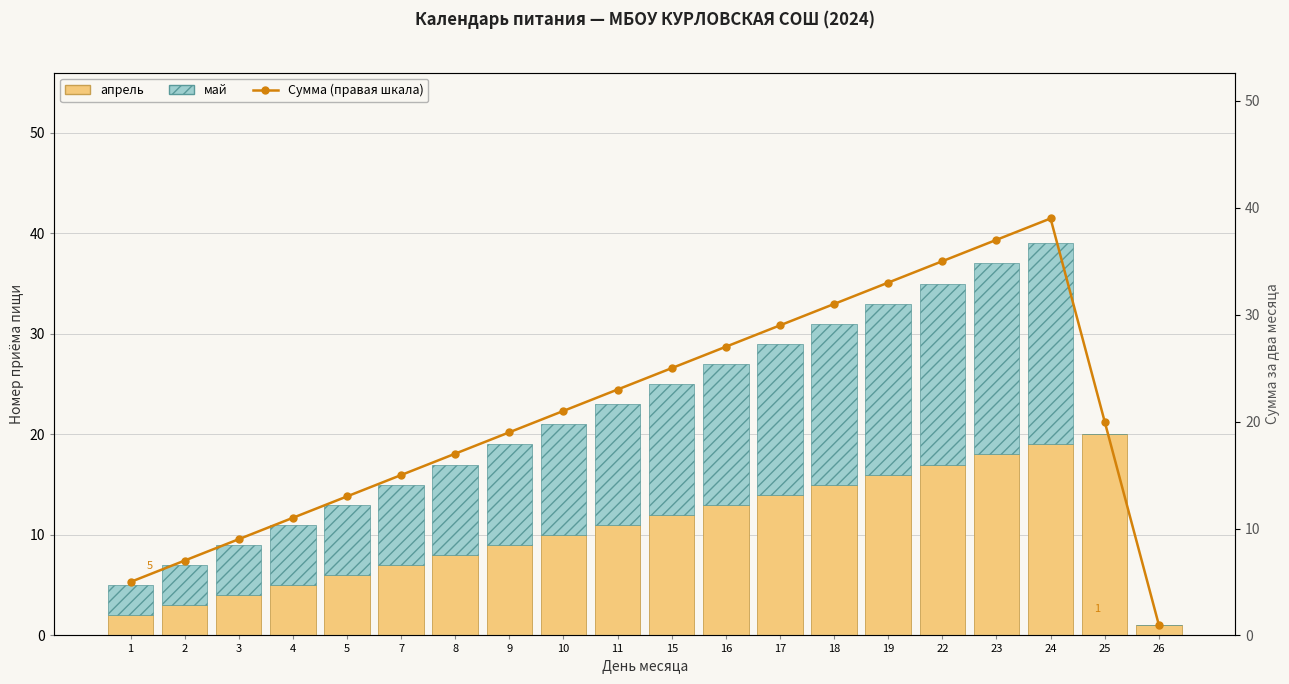

Count the number of categories in the chart.

20